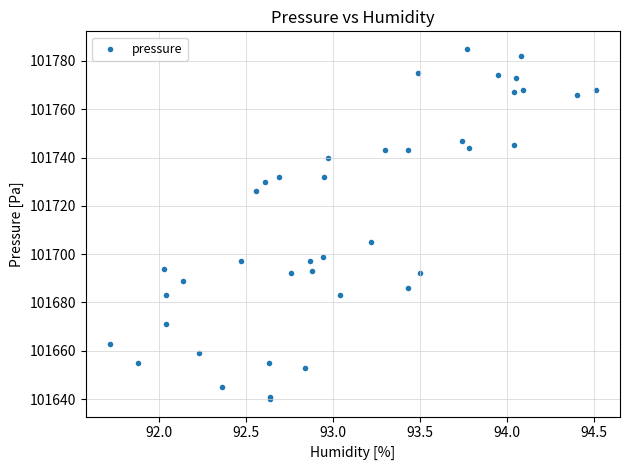

What Y value in the scatter plot is closest to 101712?

101705